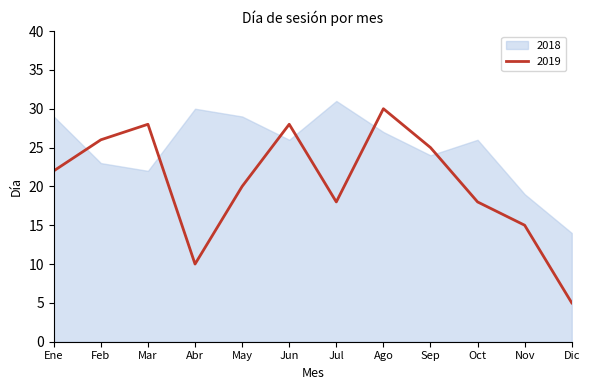

Is it true that 2019 equals 25 at Nov?

False